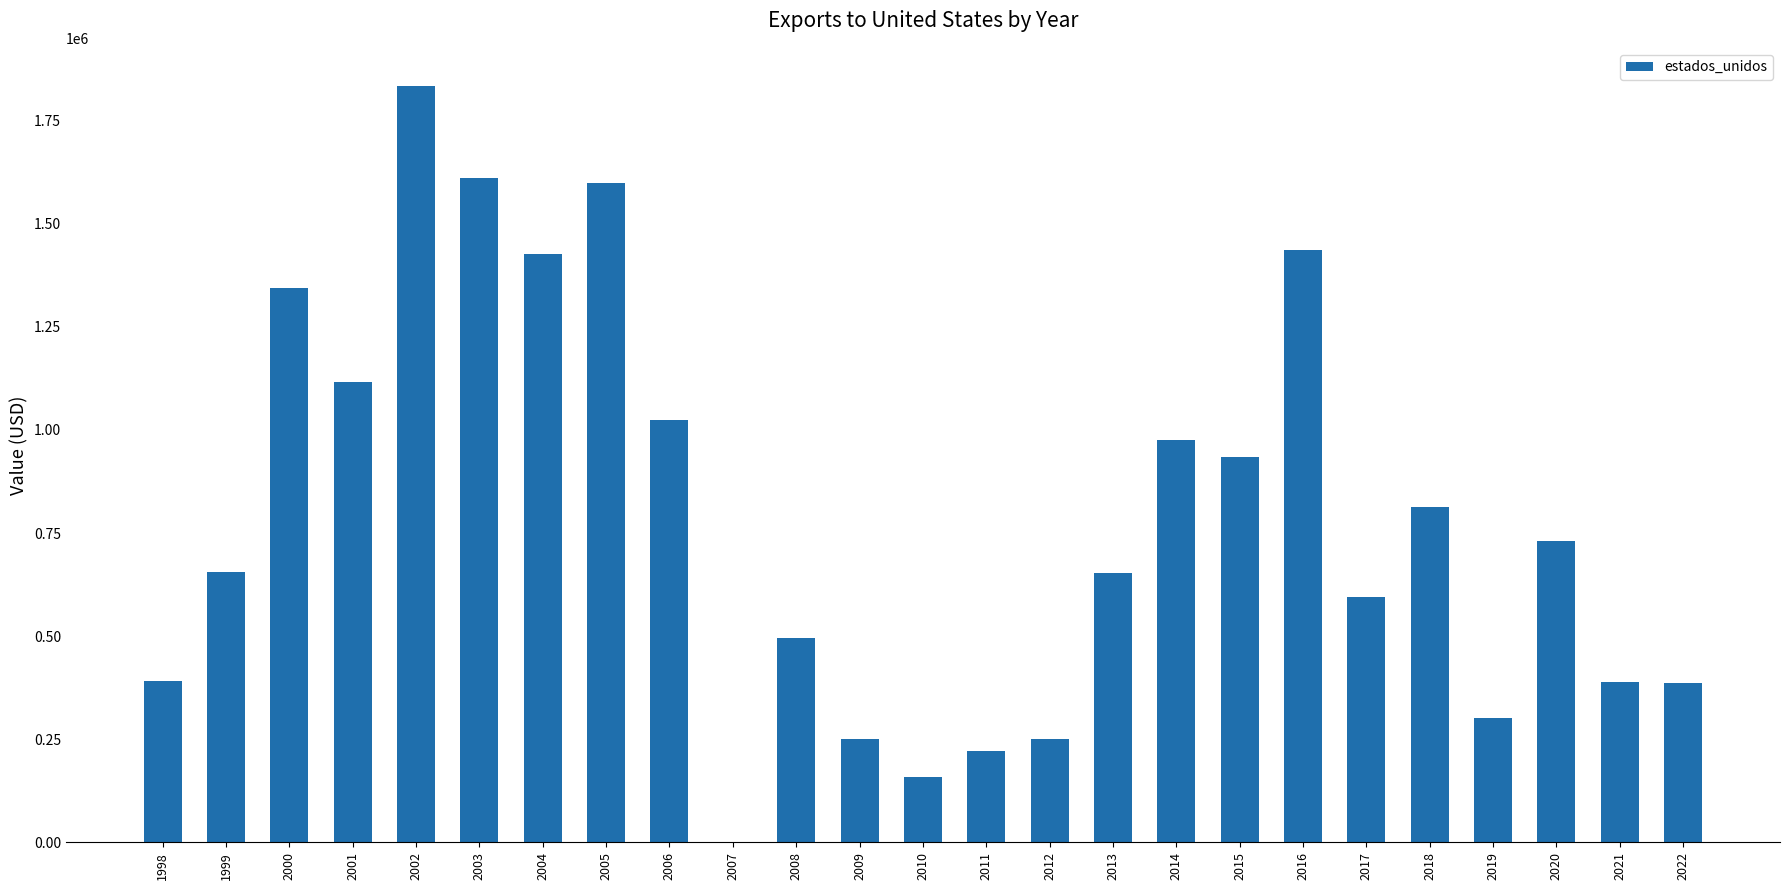

The value at 2002 is 389024.2. True or false?

False